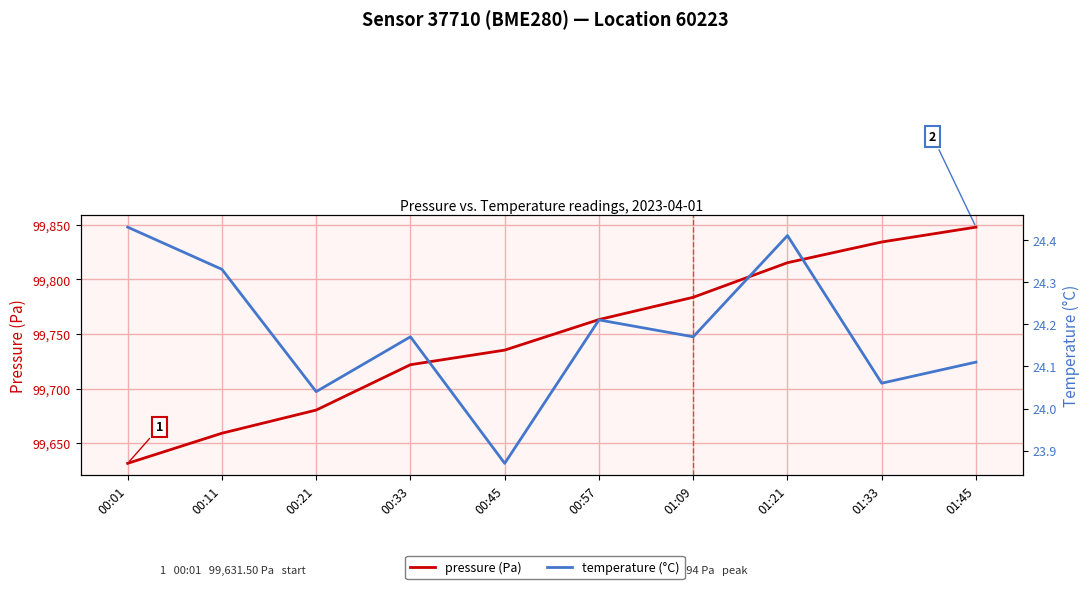

True or false: temperature (°C) and pressure (Pa) cross at least once.

False